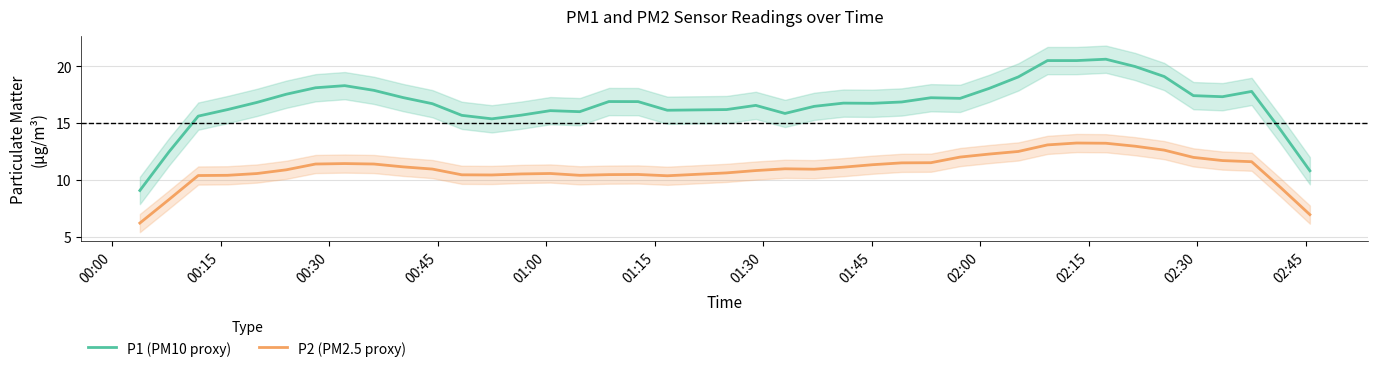

True or false: P2 (PM2.5 proxy) and P1 (PM10 proxy) cross at least once.

False